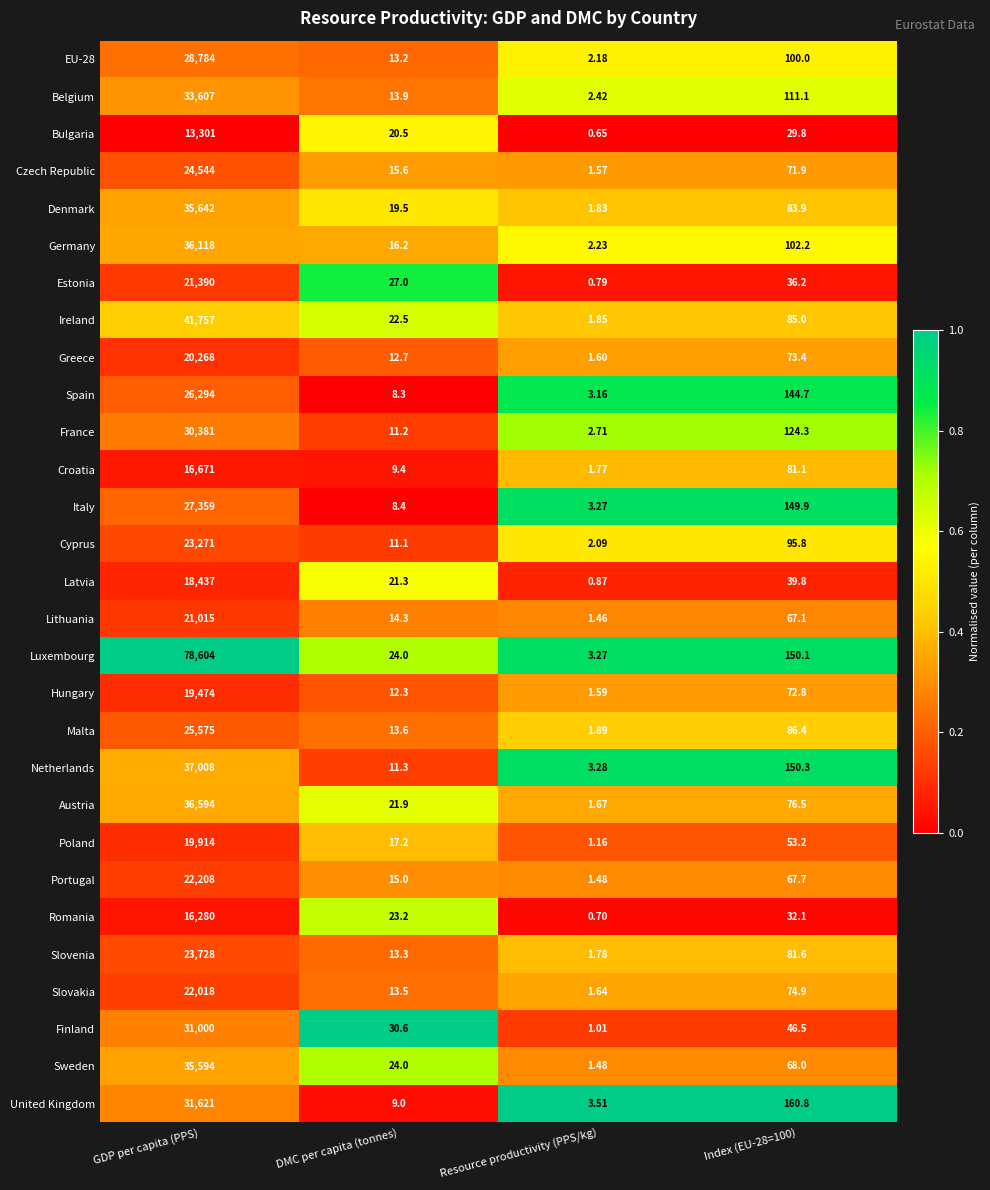

What is the total value across all series at DMC per capita (tonnes)?

474.0